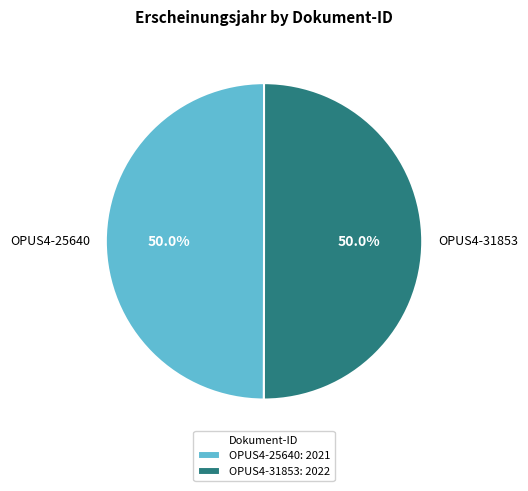

How many segments does this pie chart have?

2